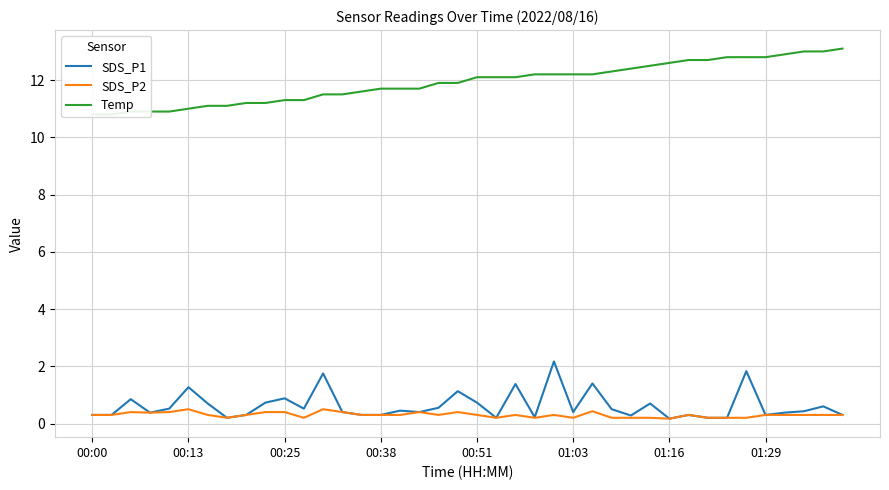

At 31, list the series in order from largest to smallest.

Temp, SDS_P1, SDS_P2